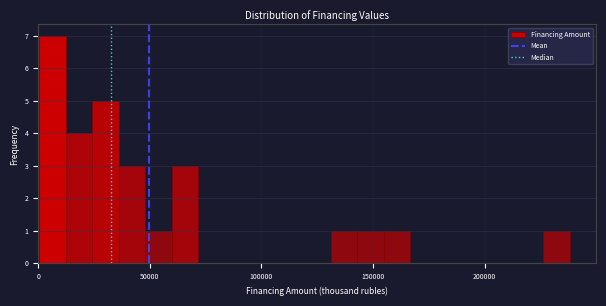

Around what value on the x-axis is the tallest bar? Give the approximate position of its centre, as read against the axis.

5000